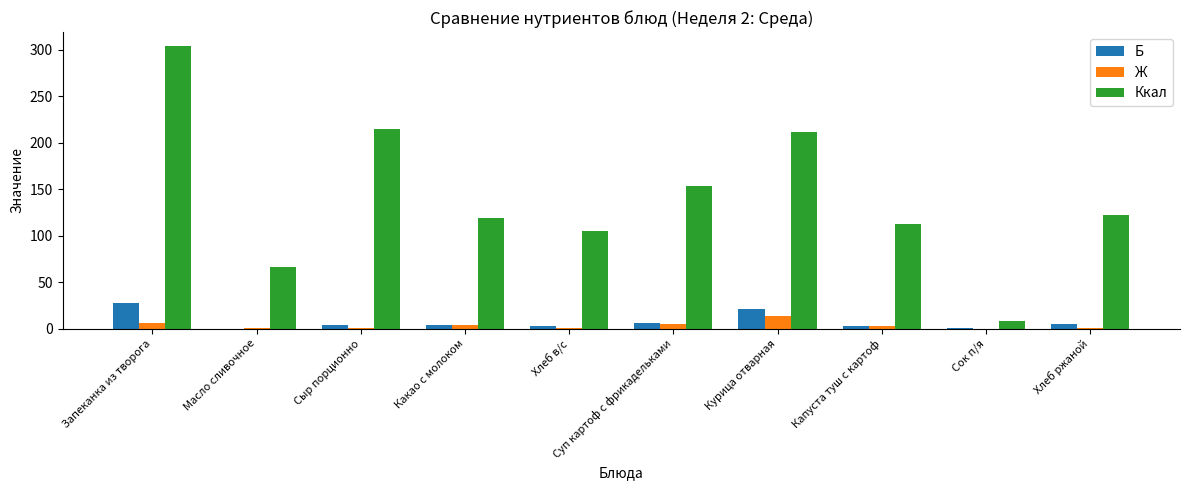

What is the average value of the Ккал series?

141.6